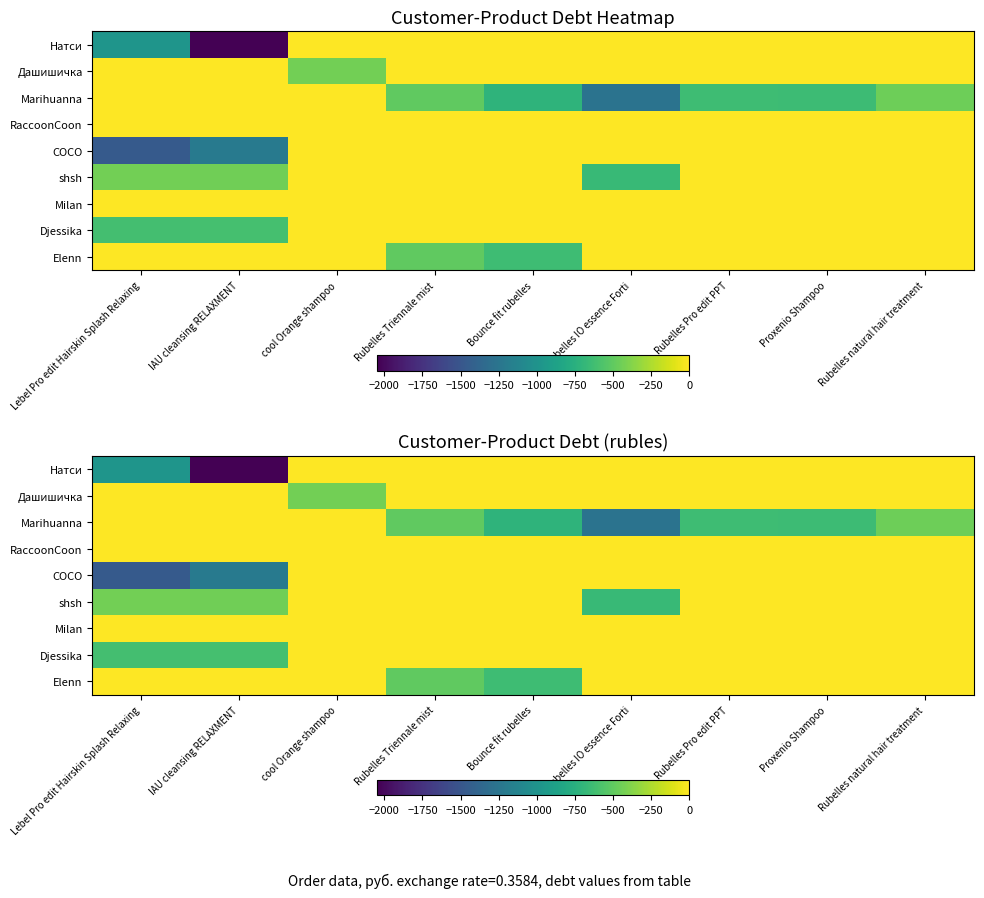

How many values in the COCO series are below 0?

2